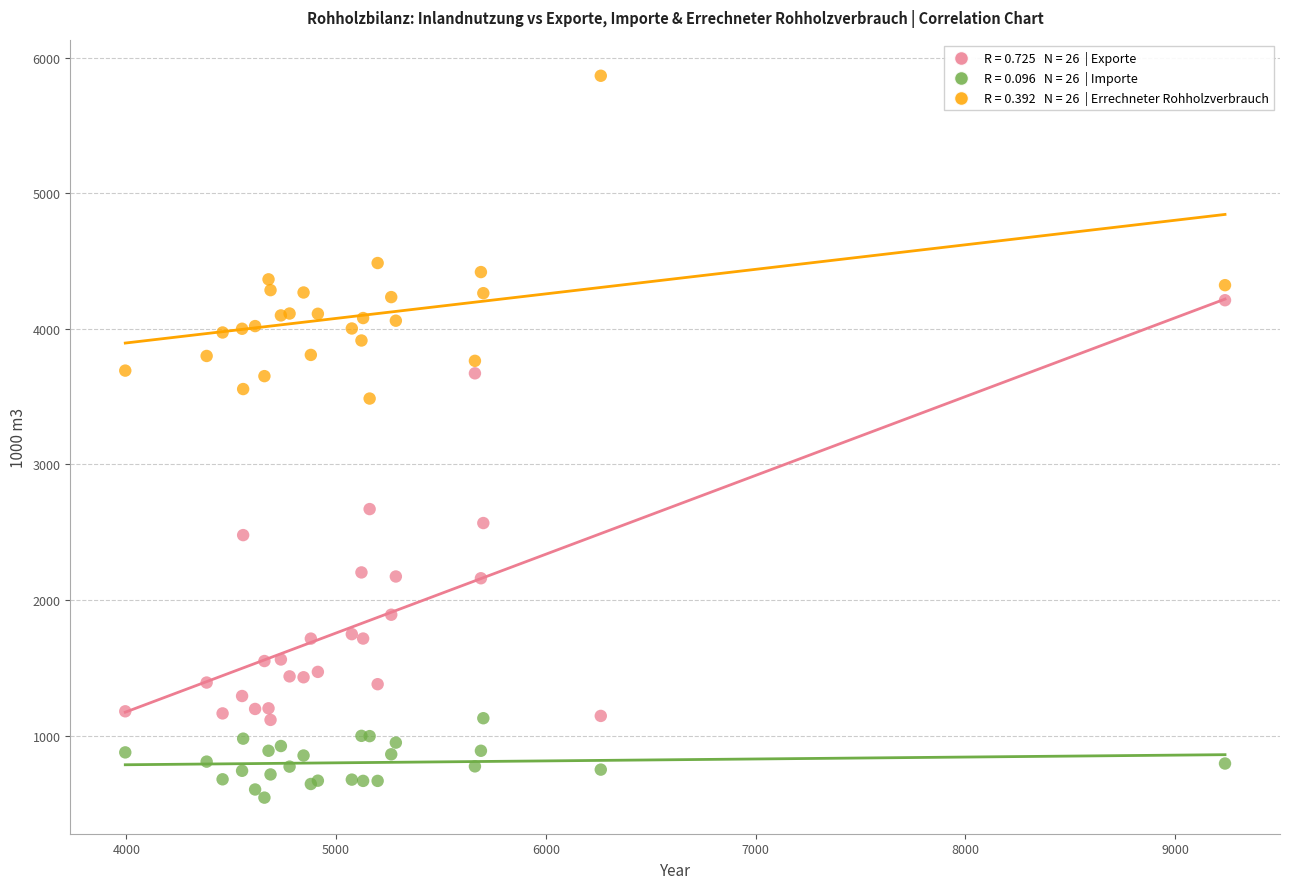

Across all series, what Y value is closest to 3204?

3486.0